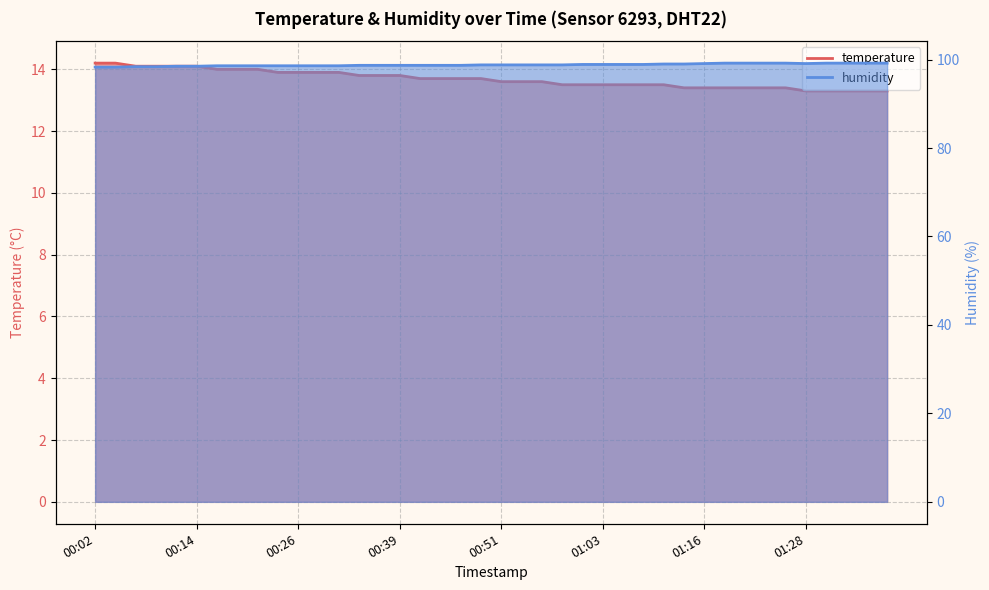

Does the chart have visible grid lines?

Yes